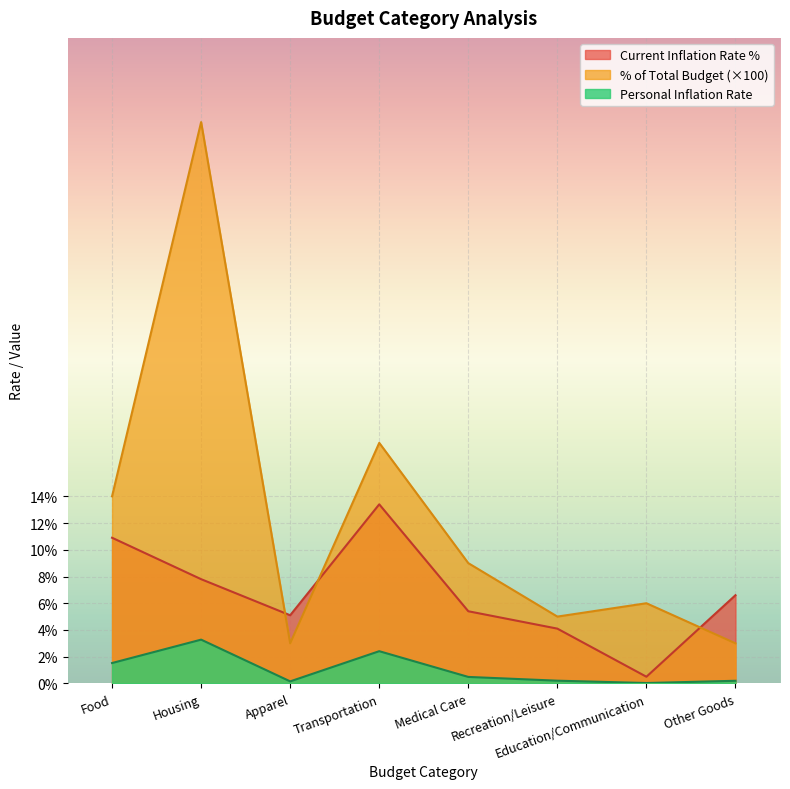

At which category does Current Inflation Rate % reach its first local valley?

Apparel